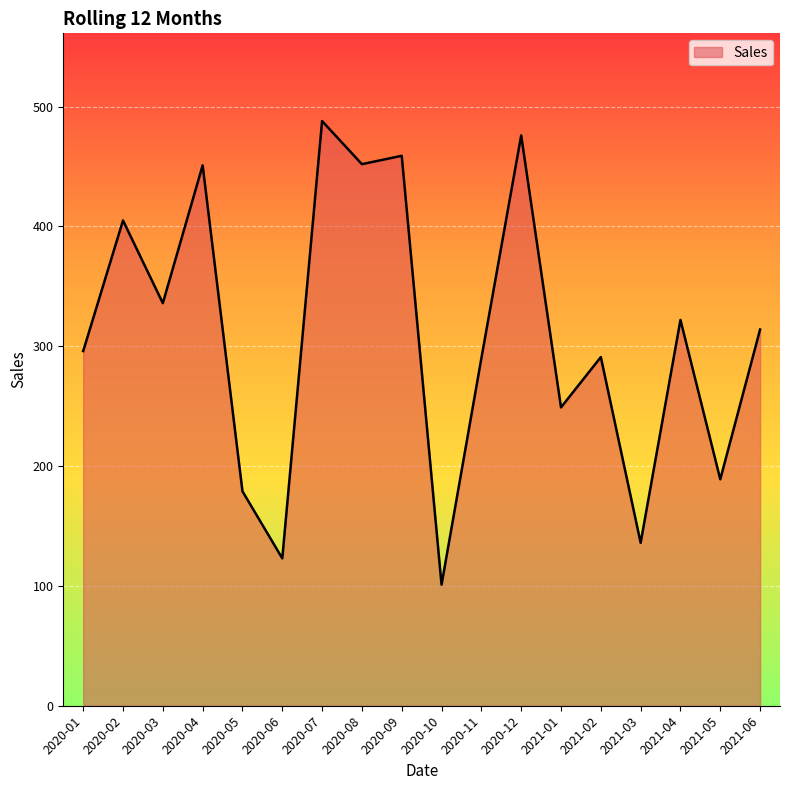

True or false: the data has more than 2 interior local peaks.

True